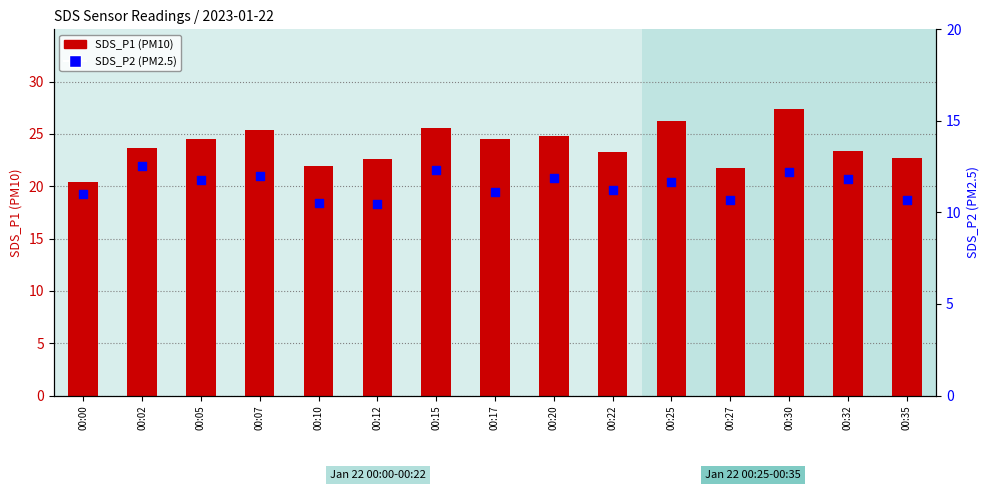

What are all the series names shown in the legend?

SDS_P1 (PM10), SDS_P2 (PM2.5)